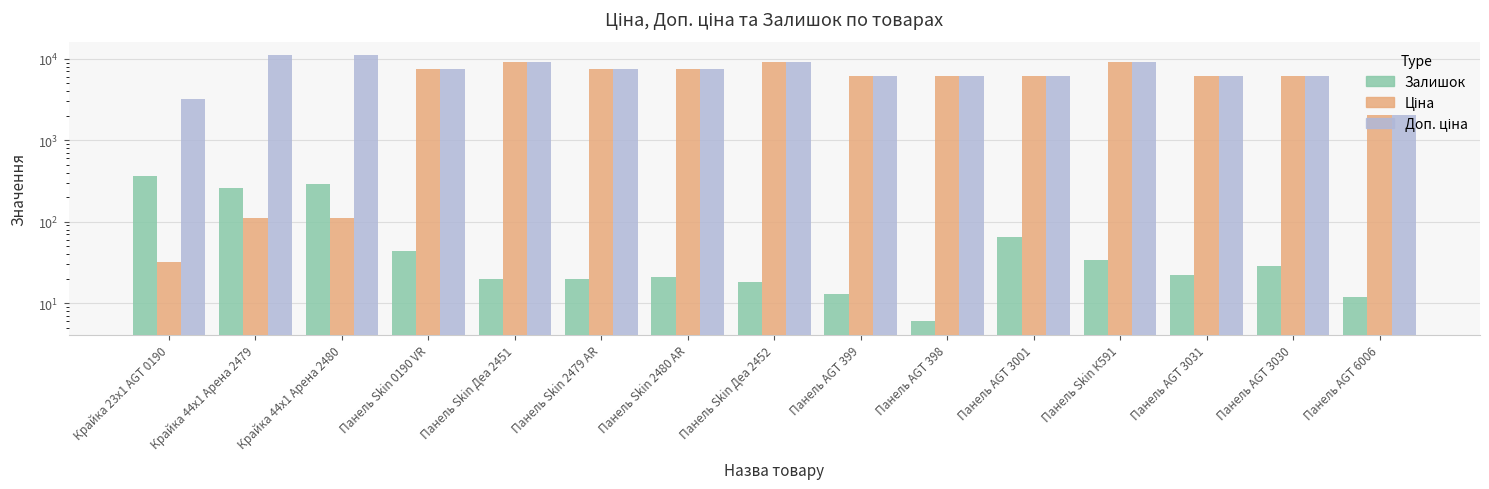

What is the sum of the Ціна values at Панель AGT 398 and Панель Skin 2480 AR?

13627.2